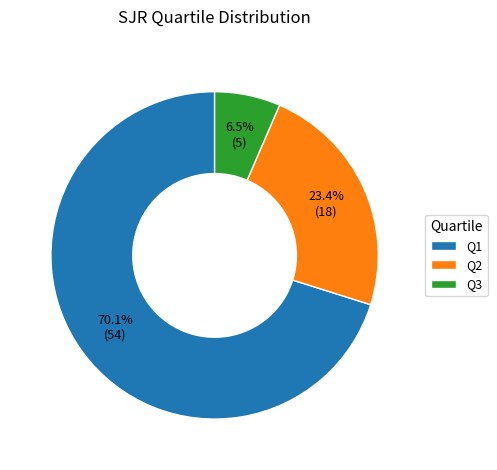

Which category accounts for the majority?

Q1